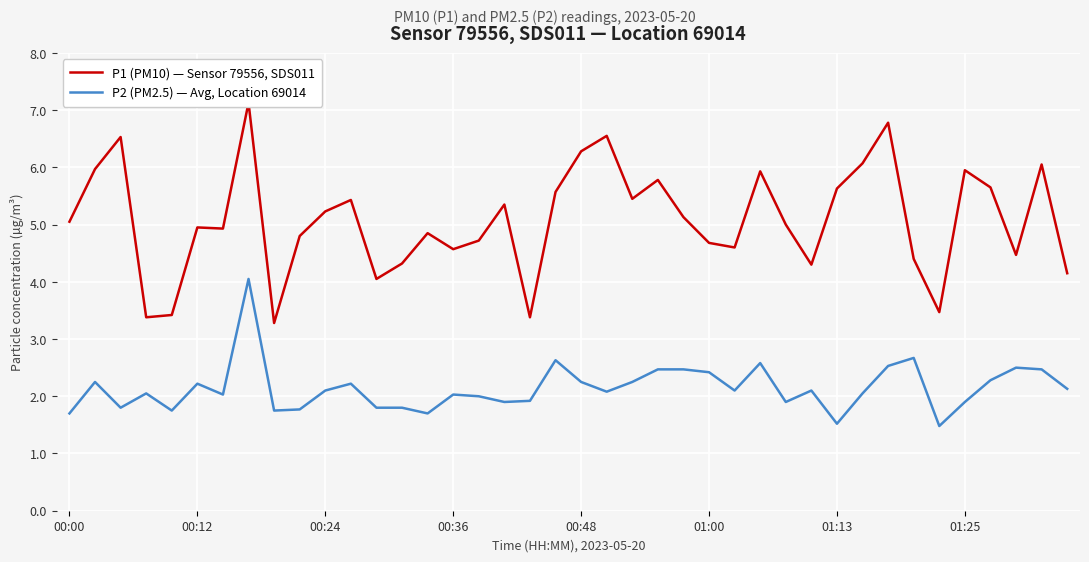

How many interior local peaks does the P1 (PM10) — Sensor 79556, SDS011 series have?

12